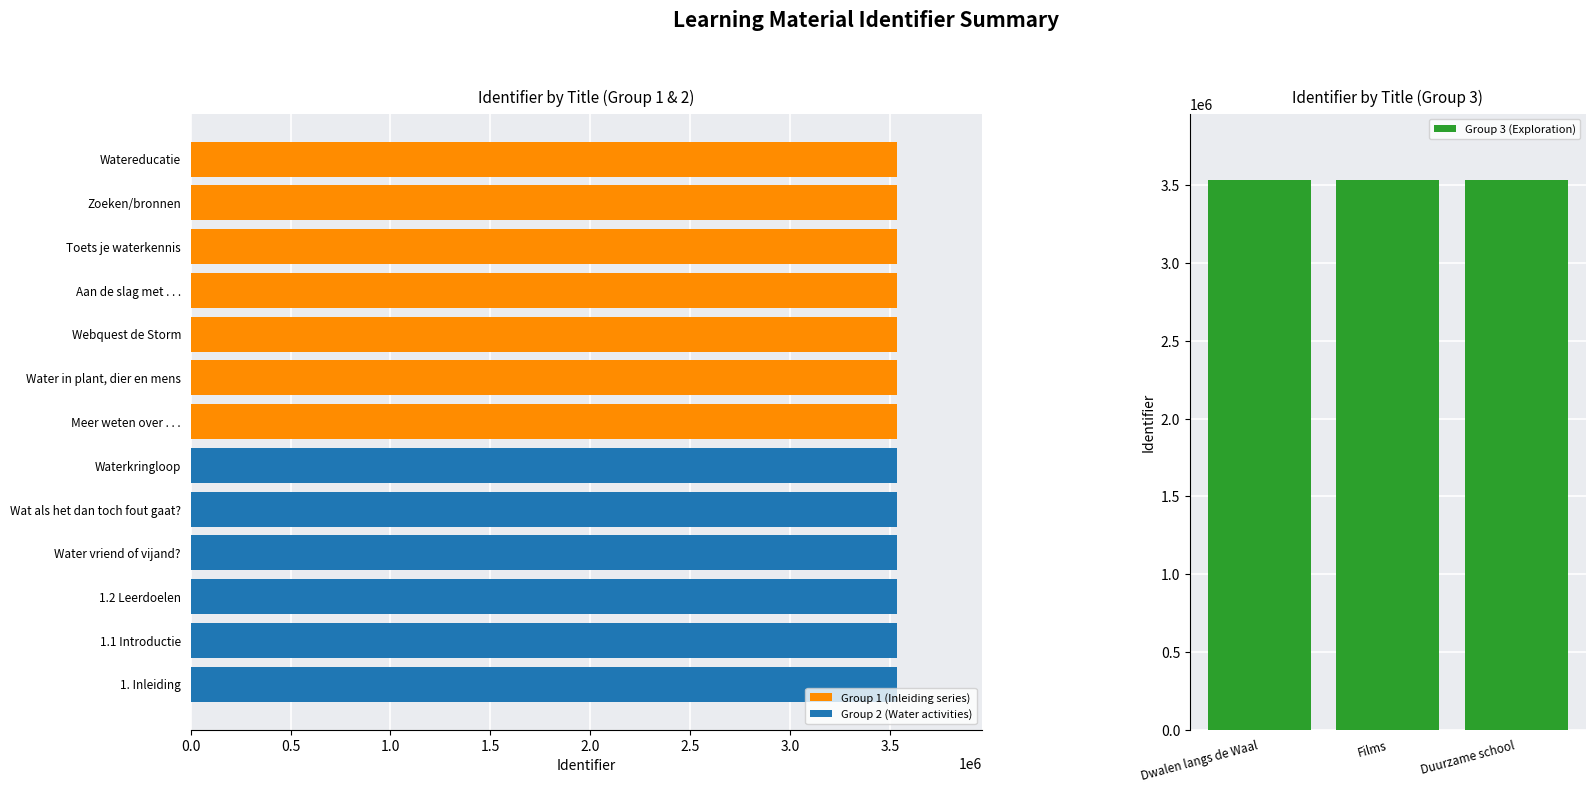

How many values are below 3537971?

8